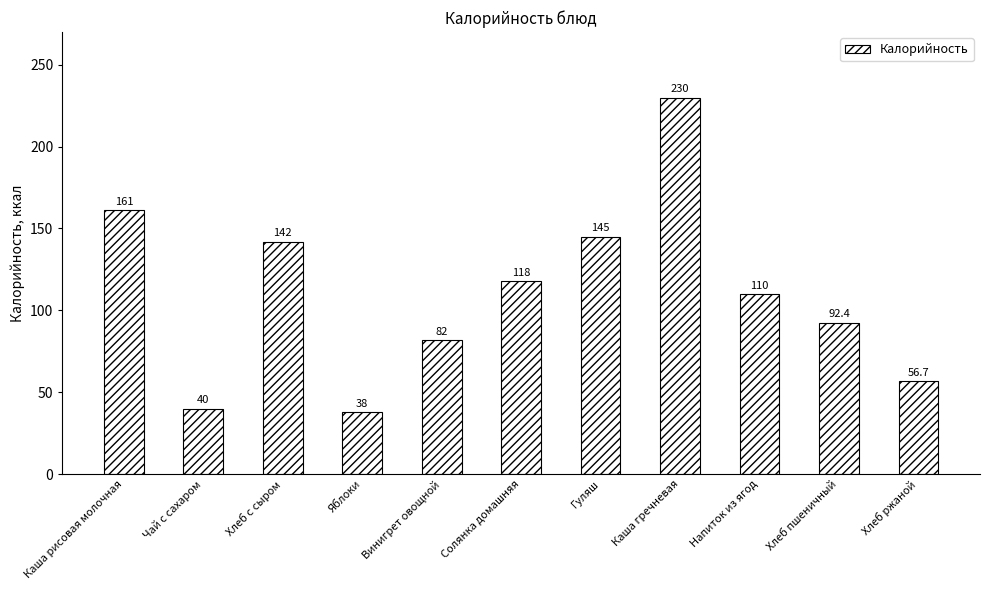

Reading left to right, transcribe all the data shown in this chart.

161.0	40.0	142.0	38.0	82.0	118.0	145.0	230.0	110.0	92.4	56.7